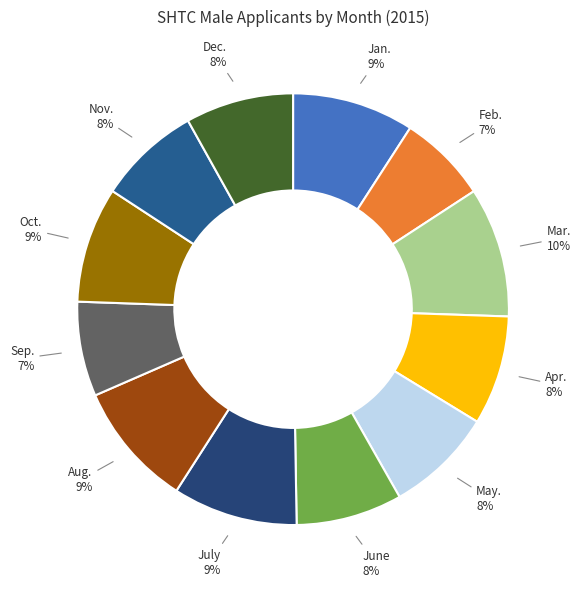

To the nearest percent, what percentage of the pie is Oct.?

9%